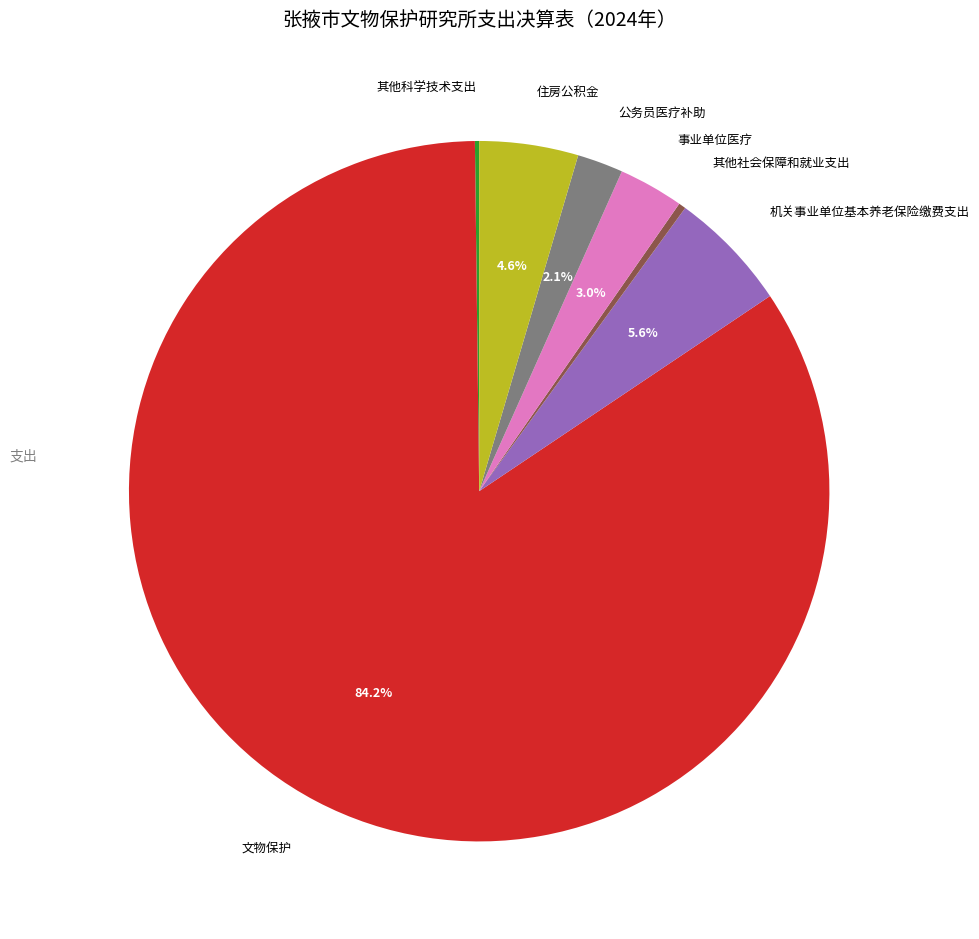

To the nearest percent, what percentage of the pie is 公务员医疗补助?

2%